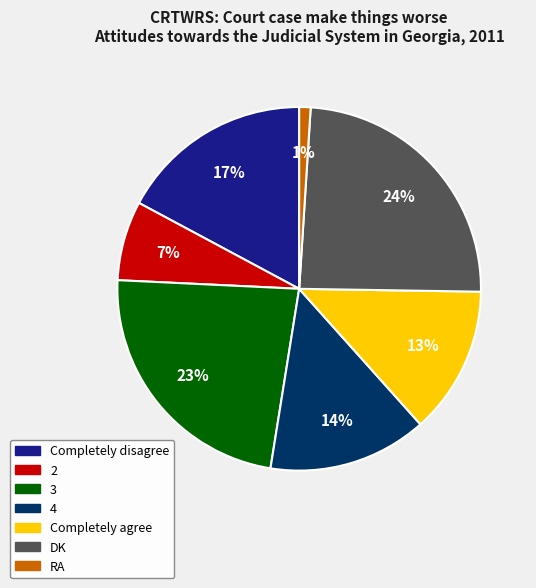

Is there a majority slice in this chart?

No